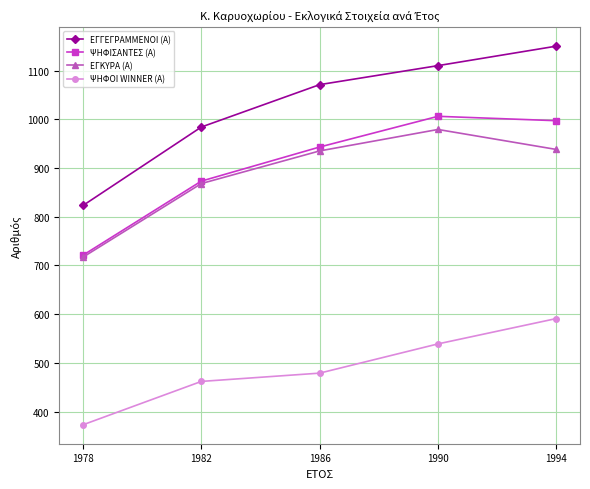

What is the smallest value displayed?

373